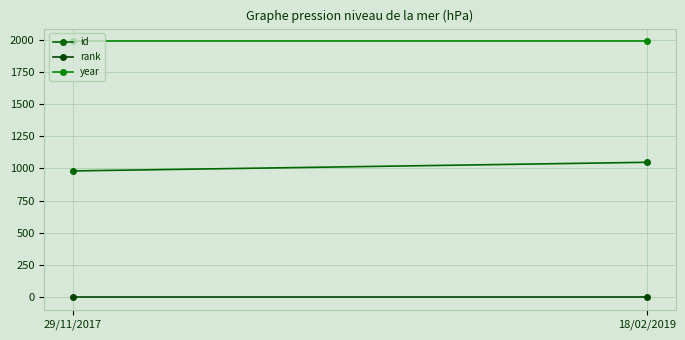

Which series has the largest range (max minus min)?

id